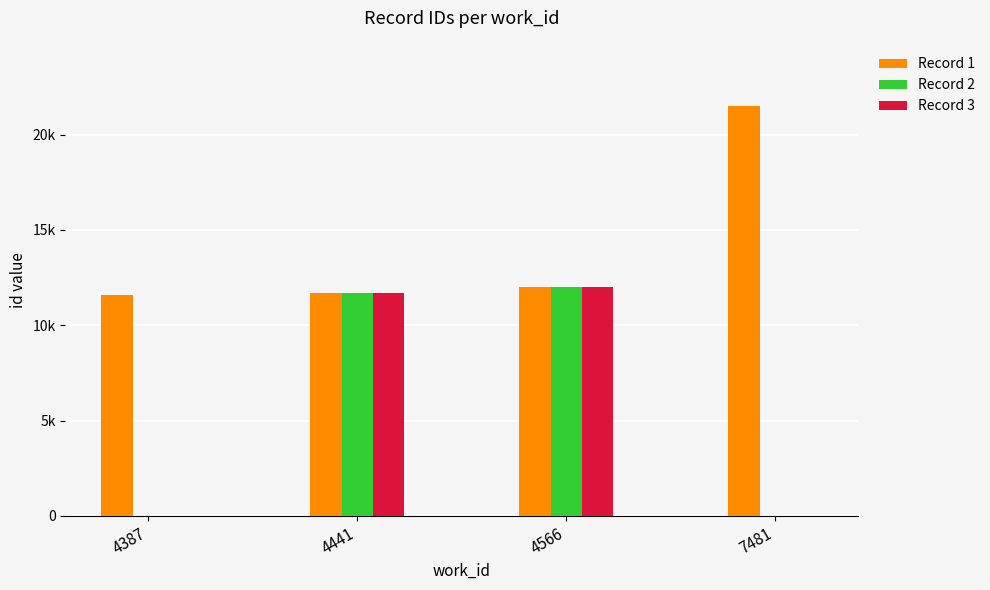

What are all the series names shown in the legend?

Record 1, Record 2, Record 3